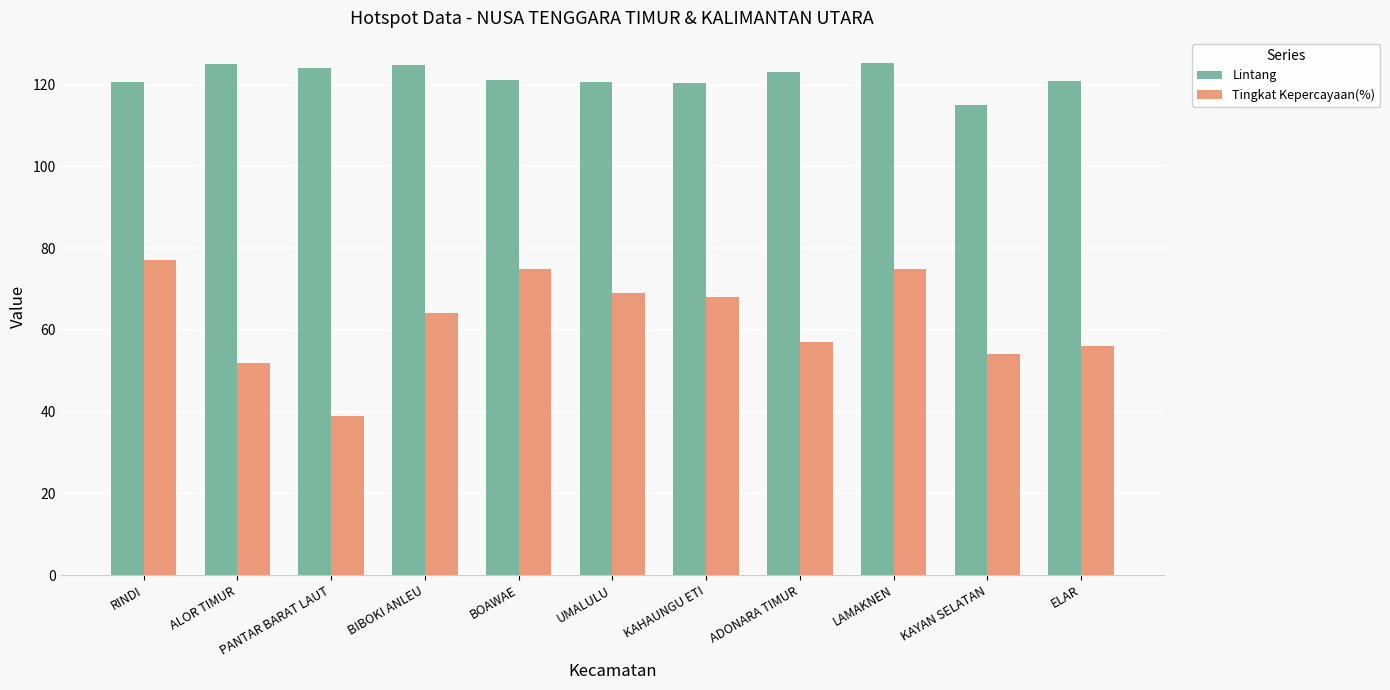

Does the chart contain any negative values?

No